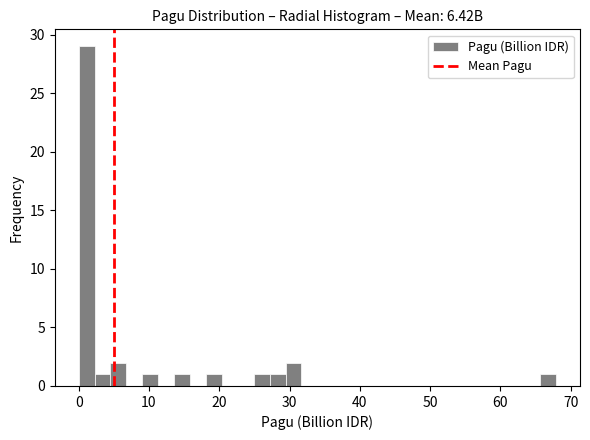

Around what value on the x-axis is the tallest bar? Give the approximate position of its centre, as read against the axis.

1